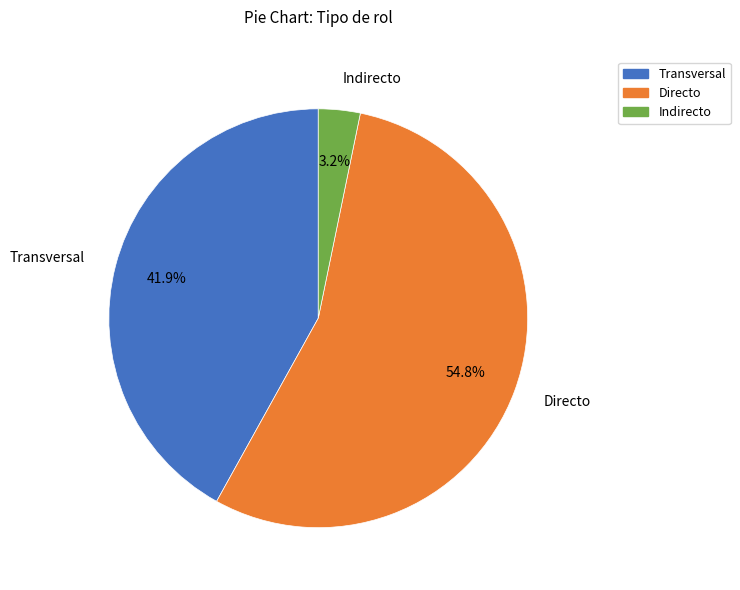

To the nearest percent, what is the average slice percentage?

33%